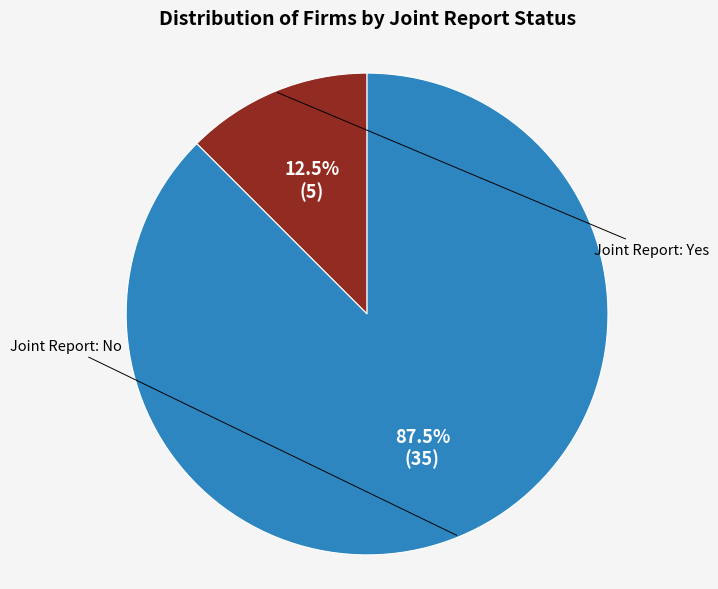

Does any single category account for the majority?

Yes